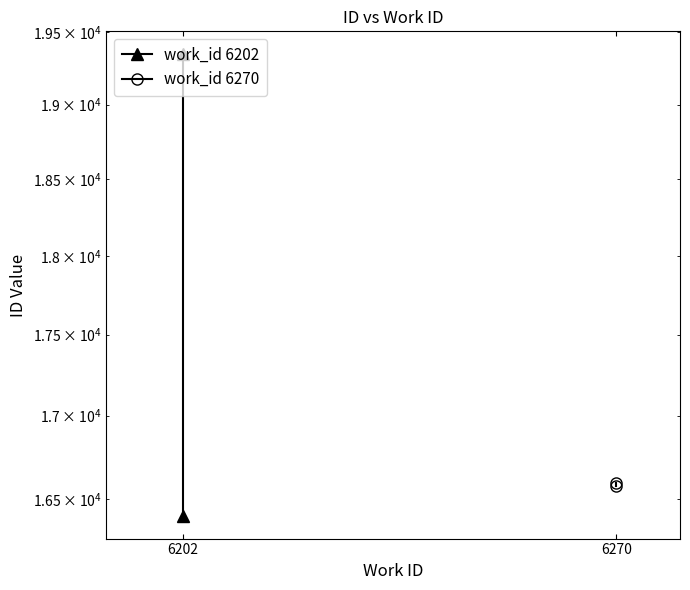

Count the work_id 6270 values in the range 16579 to 16594.

2